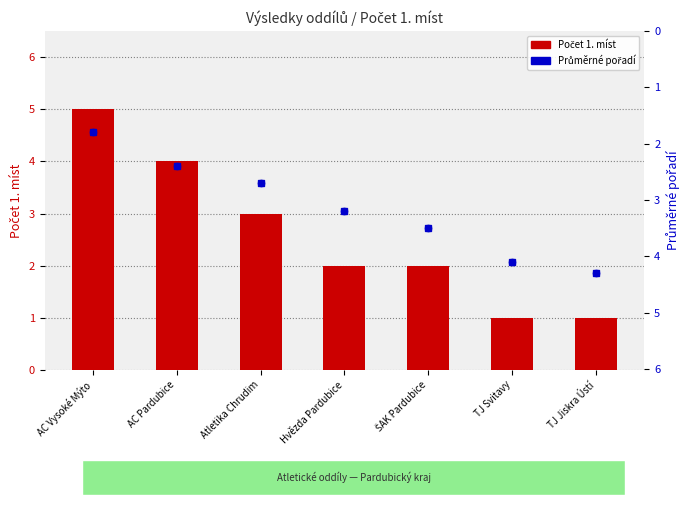

What are all the series names shown in the legend?

Počet 1. míst, Průměrné pořadí